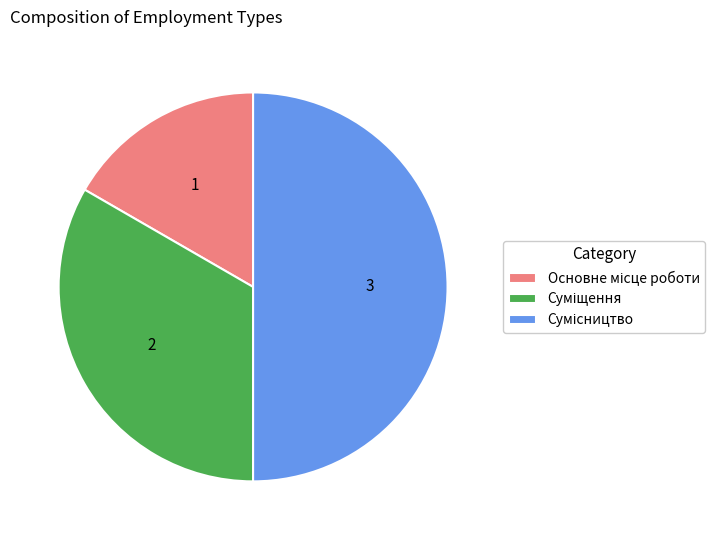

Which has a higher value, Сумісництво or Основне місце роботи?

Сумісництво